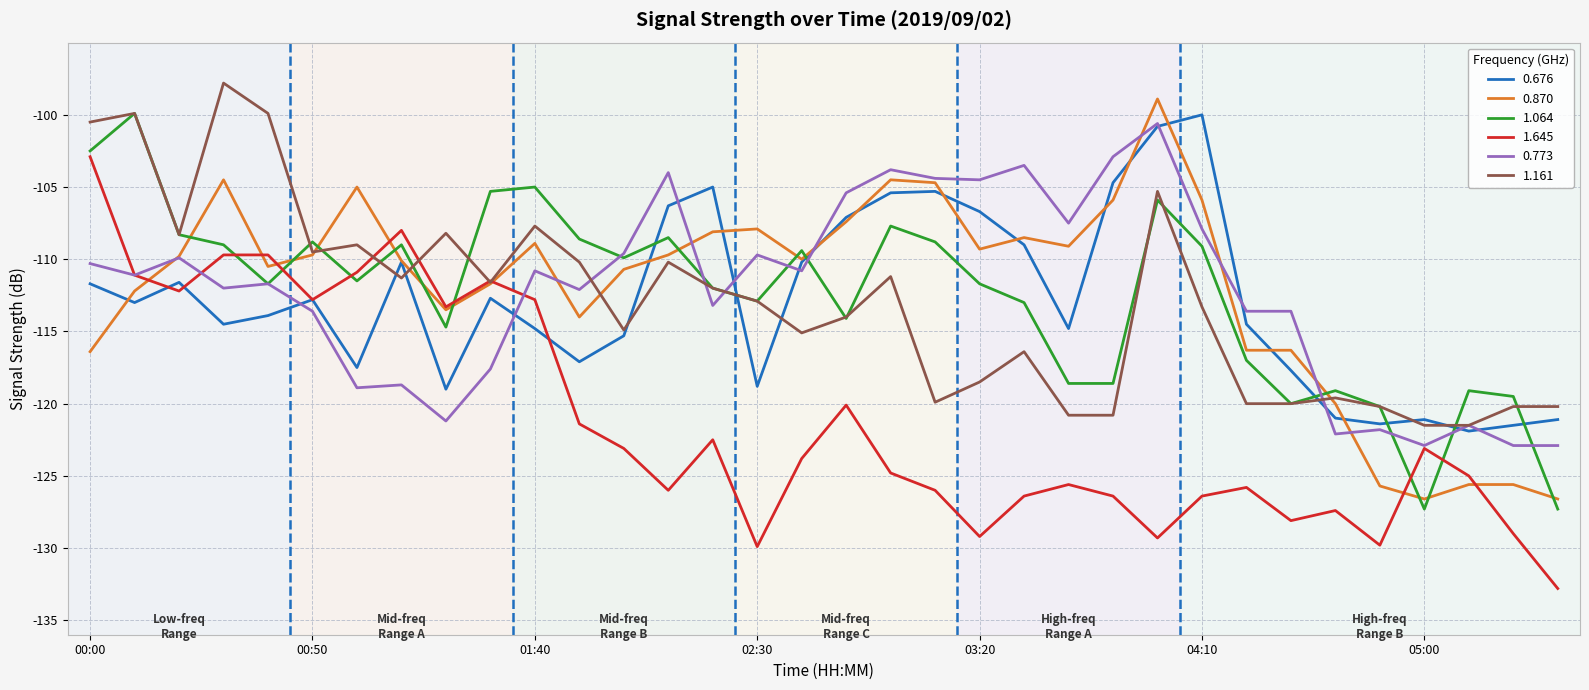

Which series has the widest spread of values?

1.645